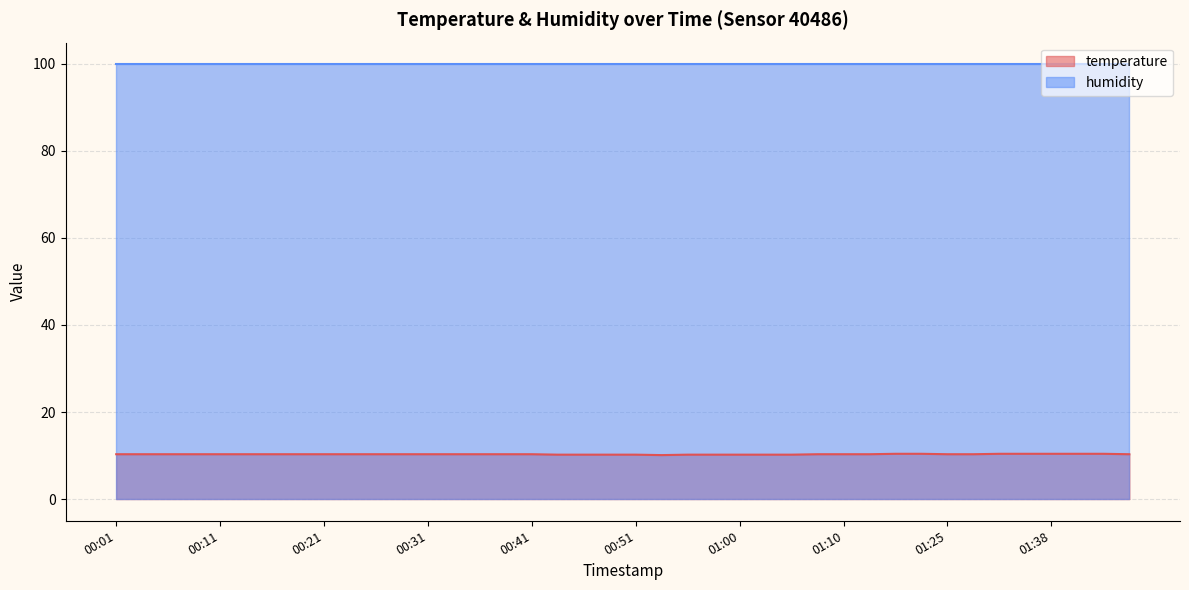

What is the label of the 40th point from the right?

00:01